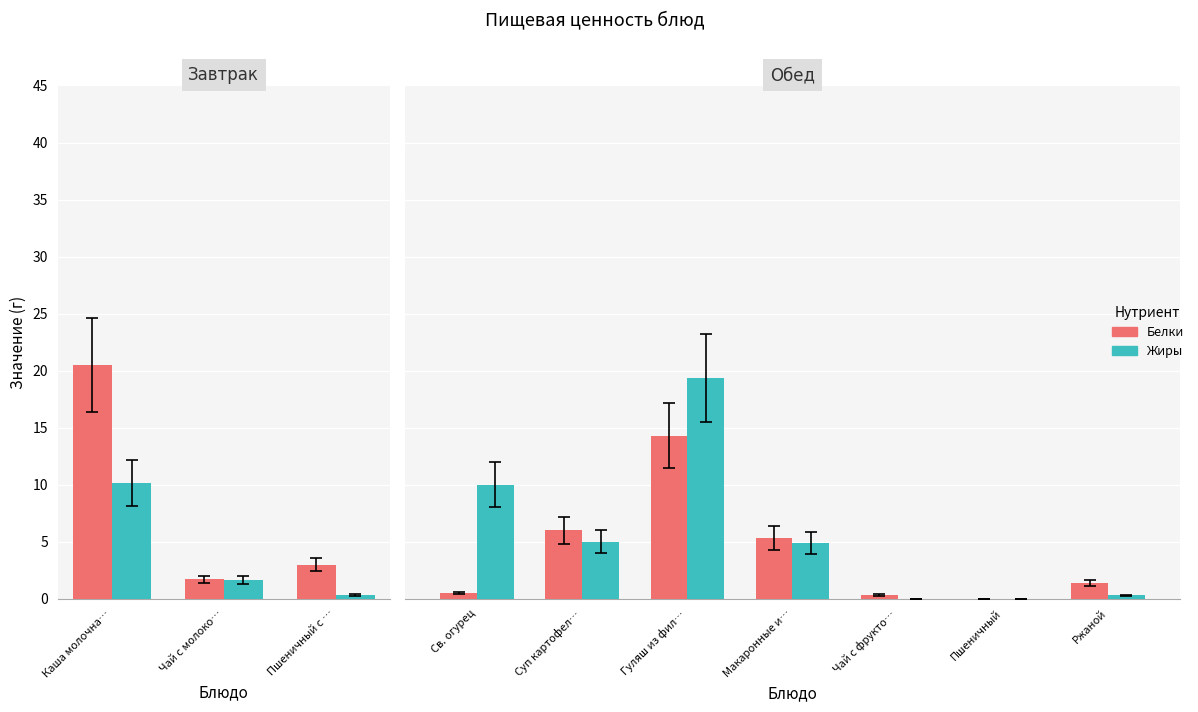

Is it true that Жиры equals 5.4 at Св. огурец?

False